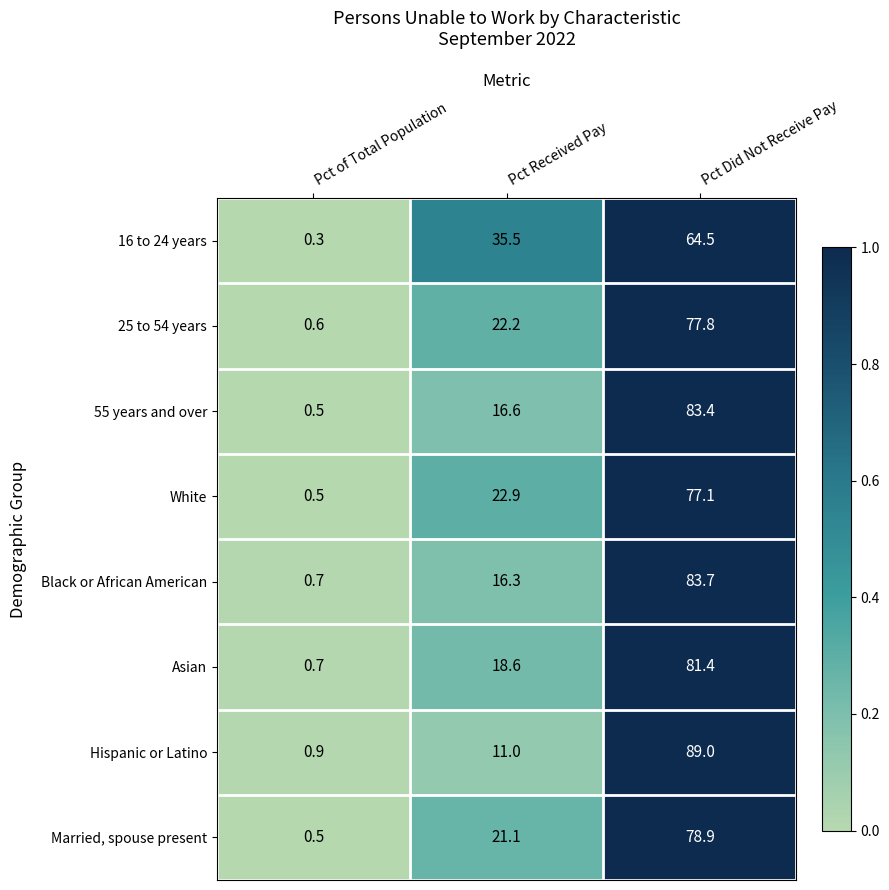

At how many categories does at least one series exceed 0?

3